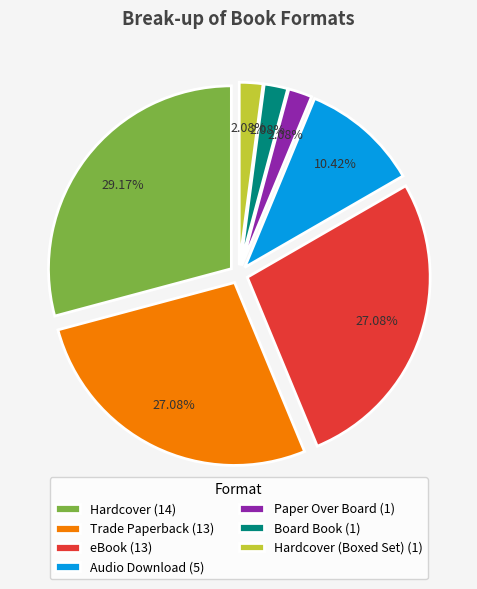

Do Trade Paperback (13) and Audio Download (5) together represent more than half of the pie?

No